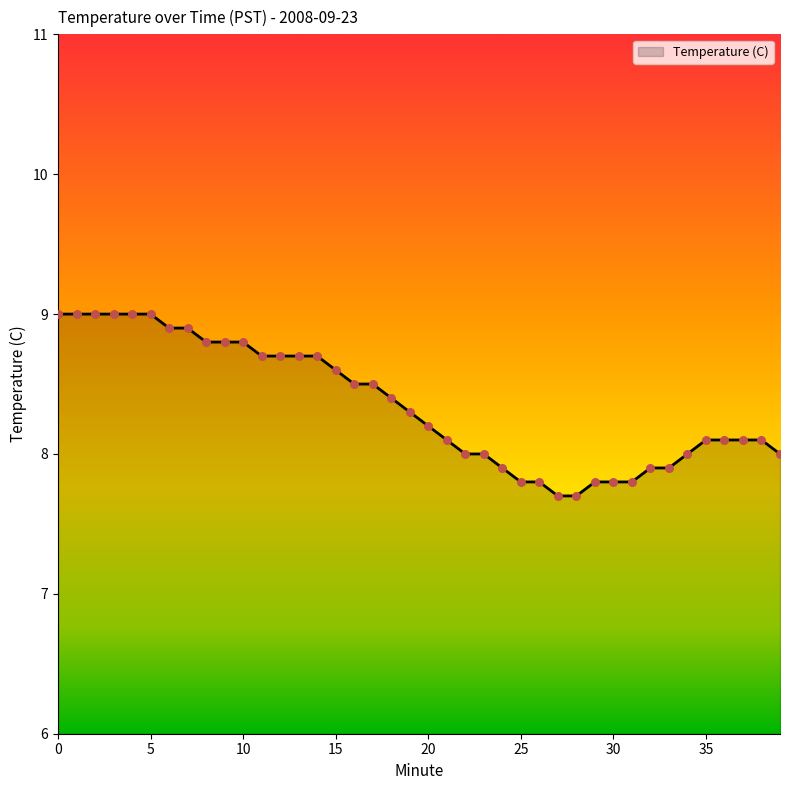

What is the difference between the maximum and minimum values?

1.3